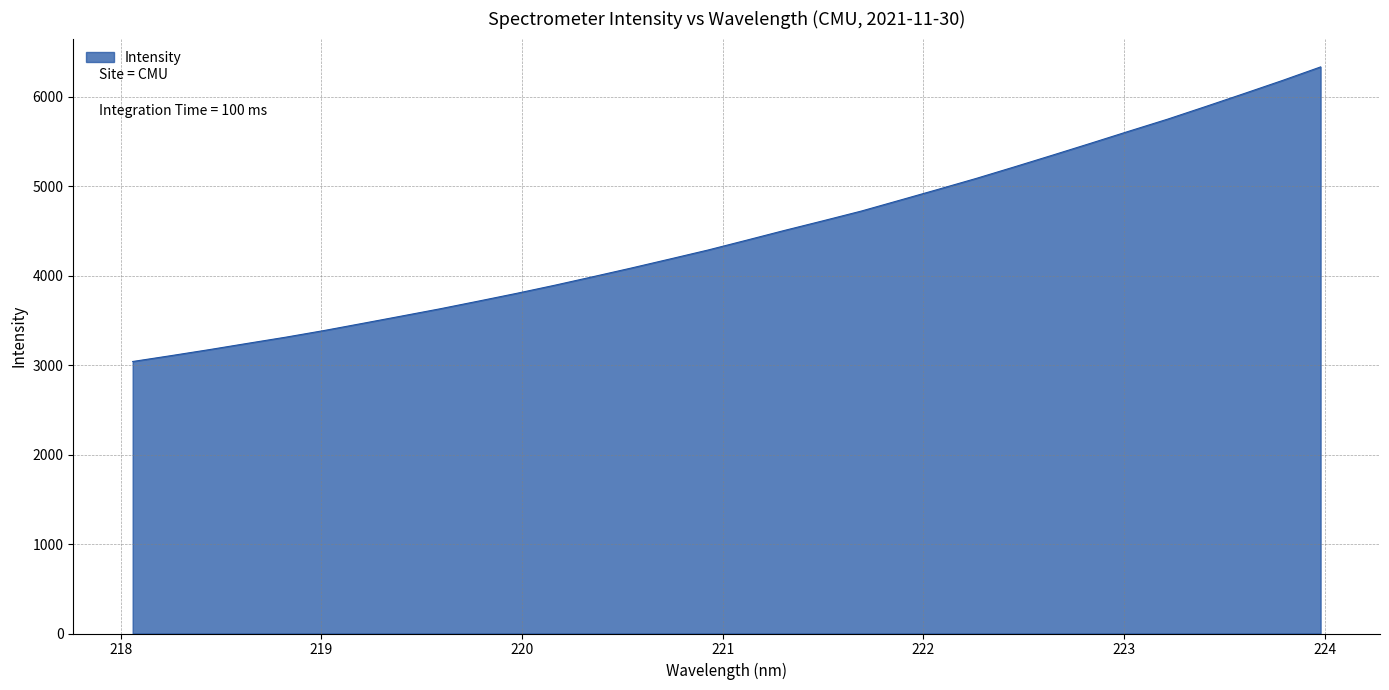

Count the number of values greater than 4396.

16